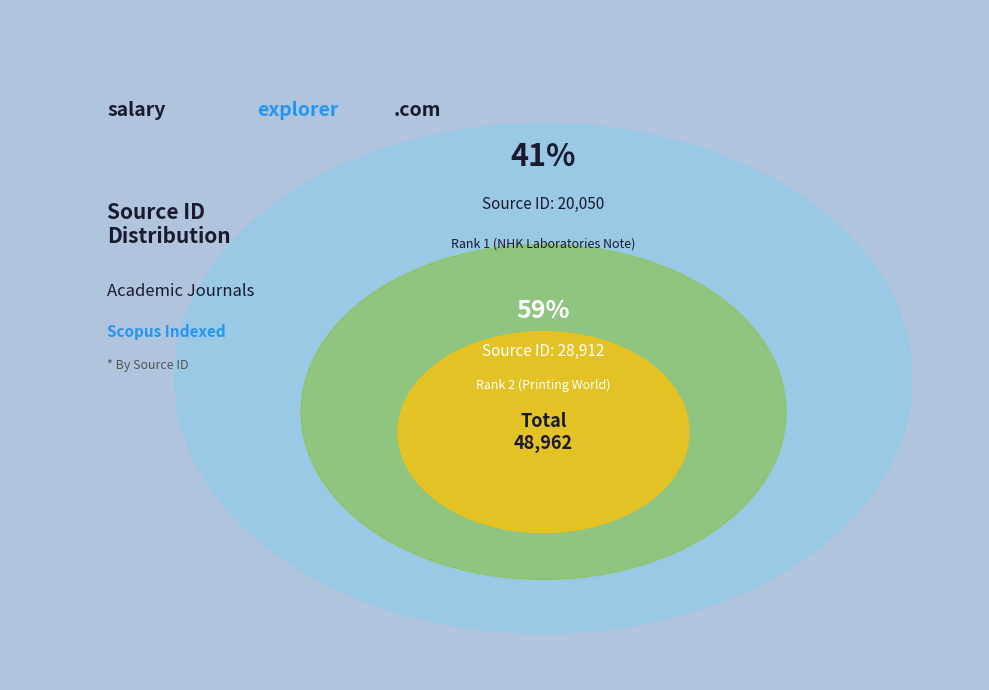

What percentage is the Rank 1 (NHK Laboratories Note) slice, to the nearest percent?

41%